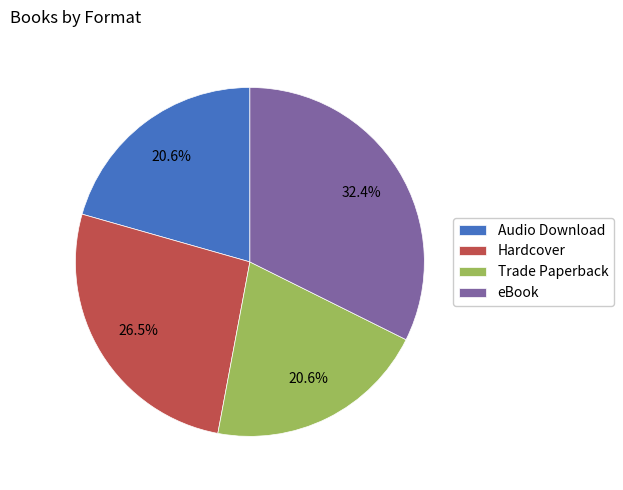

To the nearest percent, what is the difference between the Hardcover and Trade Paperback slice percentages?

6%